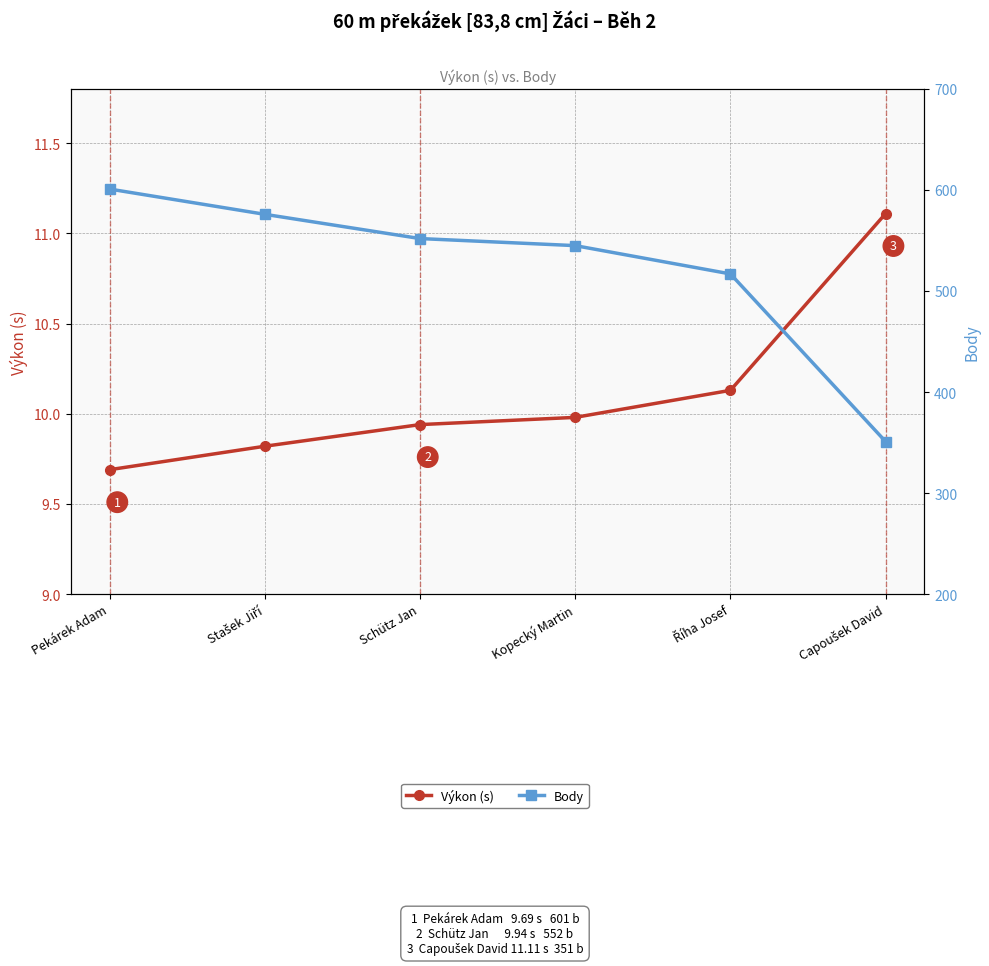

Which series has the largest total across all categories?

Body